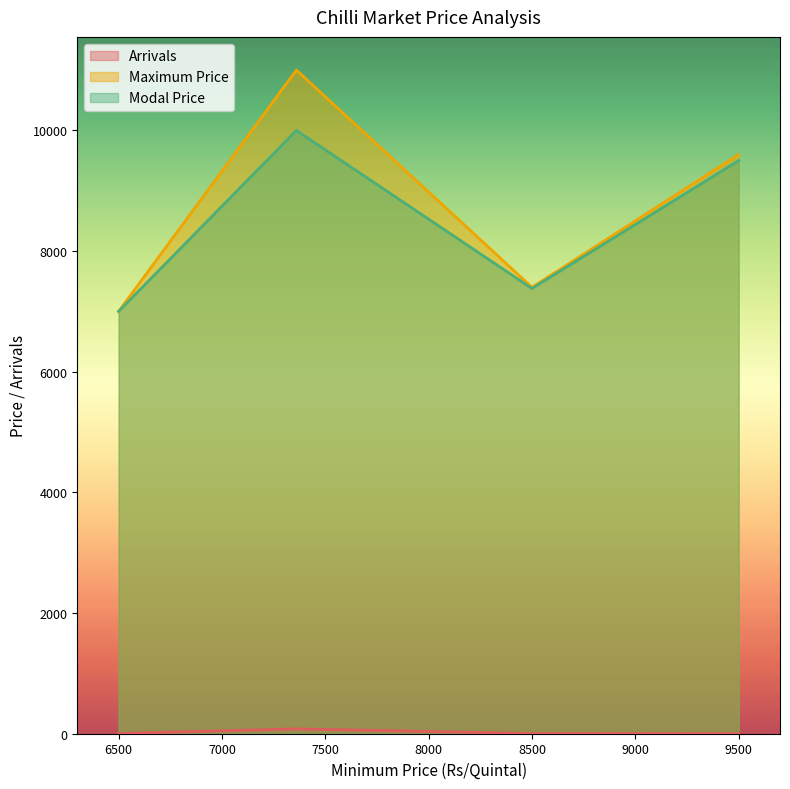

At which category is the sum across all series the highest?

7360